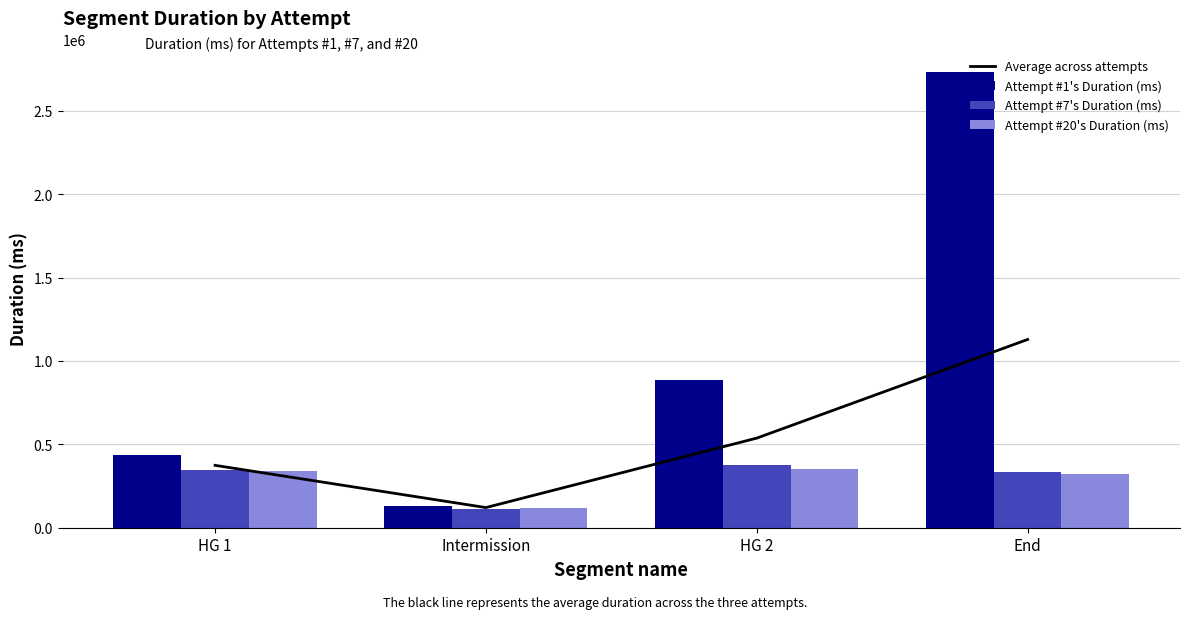

Reading right to left, transcribe all the data shown in this chart.

Average across attempts: 1129049.0	537492.7	120855.7	374190.7
Attempt #1's Duration (ms): 2734614.0	886597.0	131591.0	435792.0
Attempt #7's Duration (ms): 331724.0	375178.0	115195.0	348578.0
Attempt #20's Duration (ms): 320809.0	350703.0	115781.0	338202.0